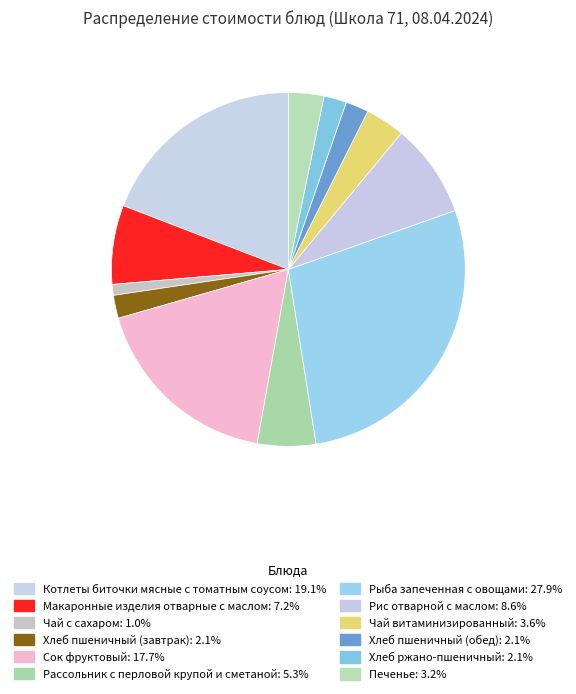

Is the sum of Рассольник с перловой крупой и сметаной and Котлеты биточки мясные с томатным соусом greater than half?

No